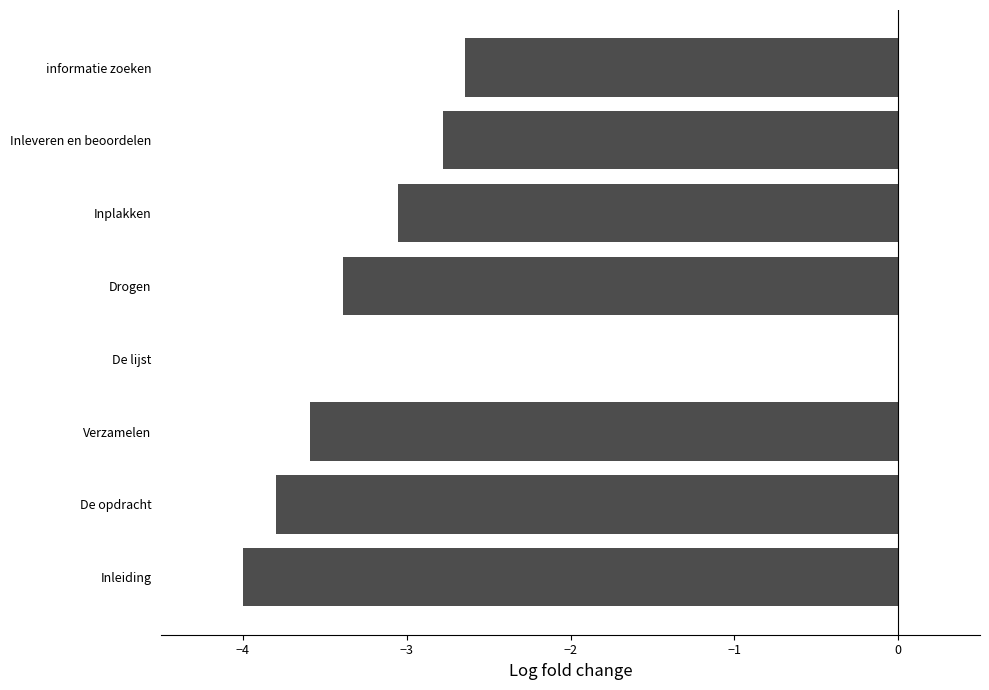

Reading top to bottom, transcribe all the data shown in this chart.

informatie zoeken=-2.6	Inleveren en beoordelen=-2.8	Inplakken=-3.1	Drogen=-3.4	De lijst=0.0	Verzamelen=-3.6	De opdracht=-3.8	Inleiding=-4.0